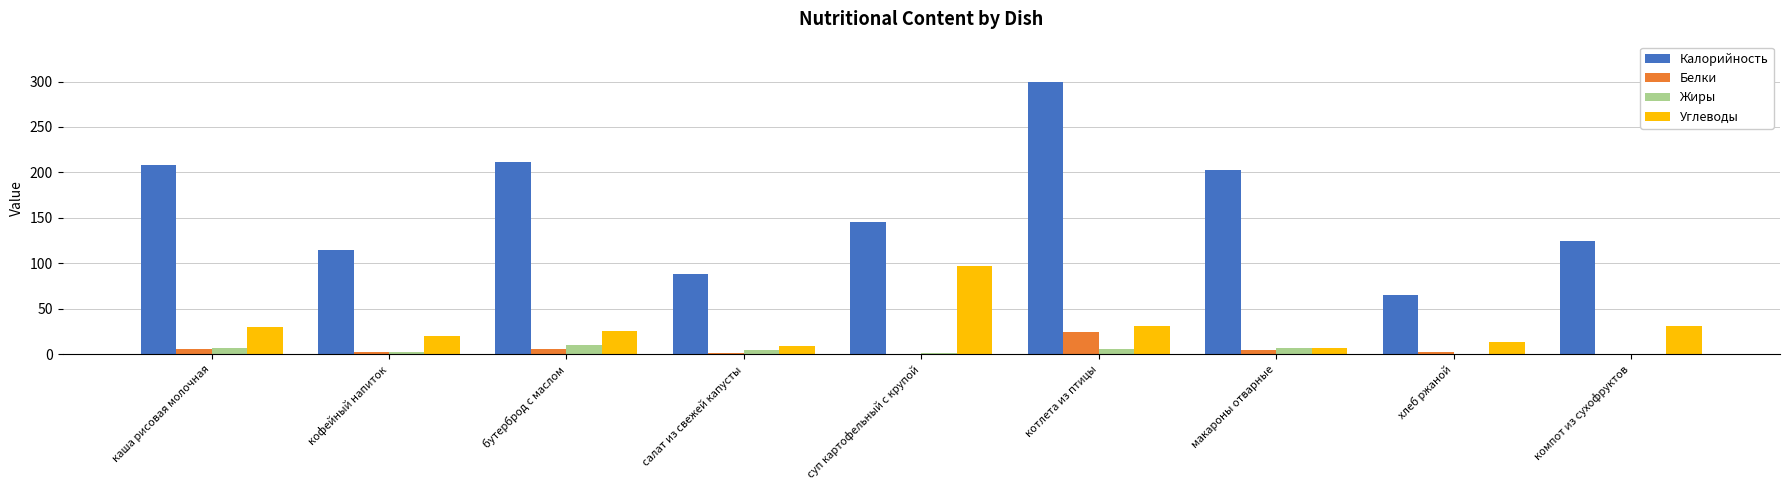

Which category has the highest value in the Белки series?

котлета из птицы